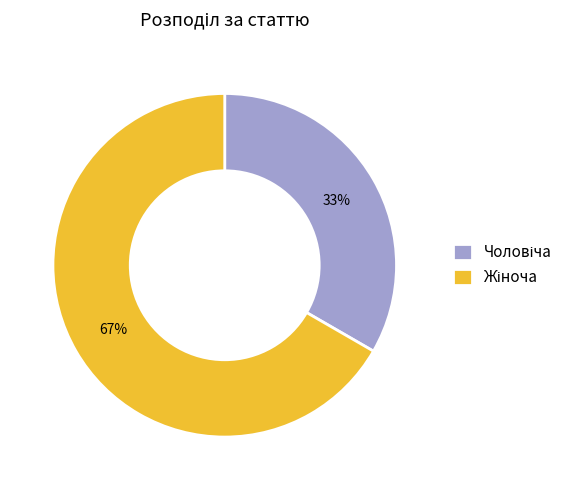

Is there any slice that represents more than half of the pie?

Yes